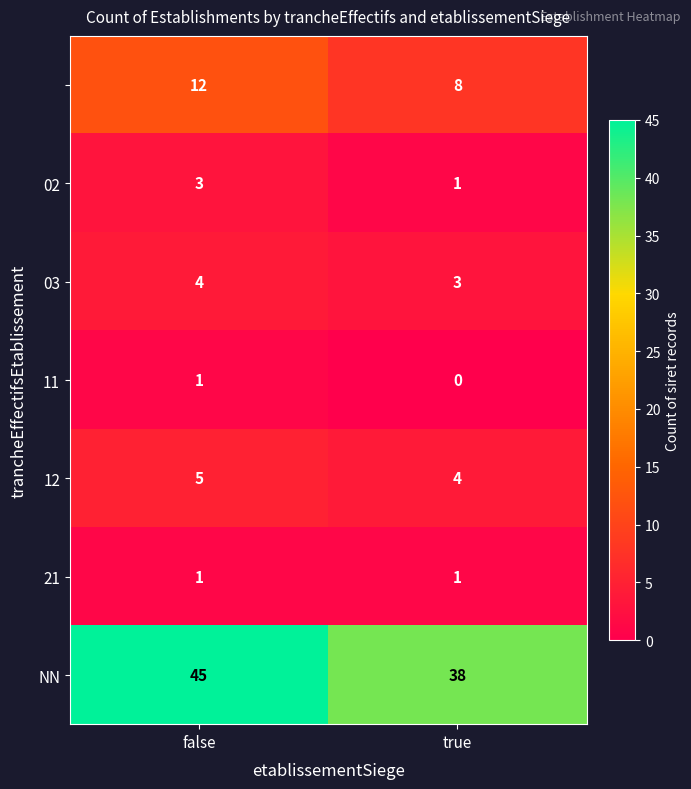

What is the total value across all series at false?

71